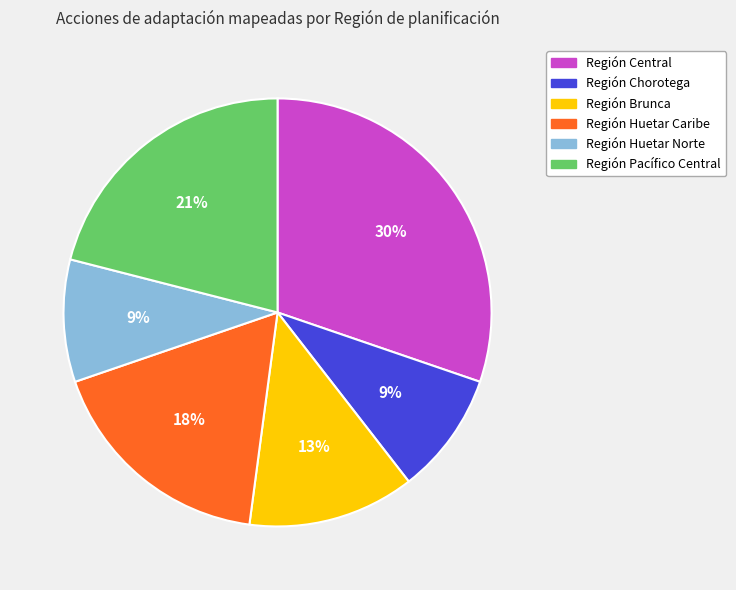

Is the sum of Región Brunca and Región Central greater than half?

No